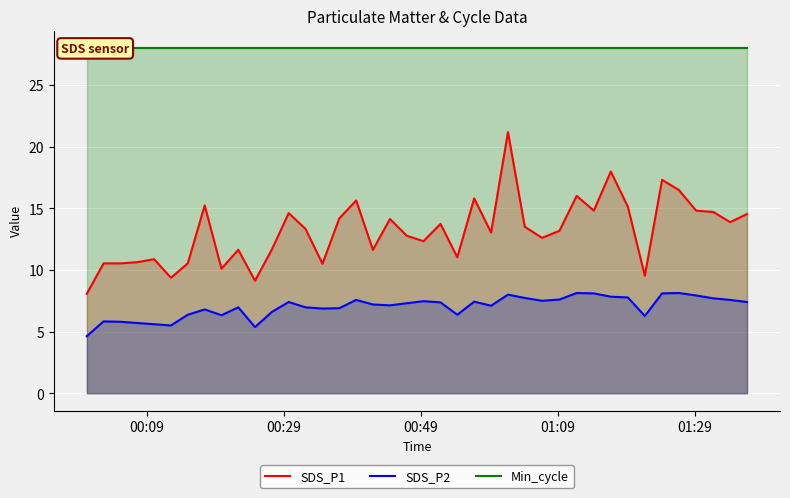

What is the lowest value of the SDS_P1 series?

8.1